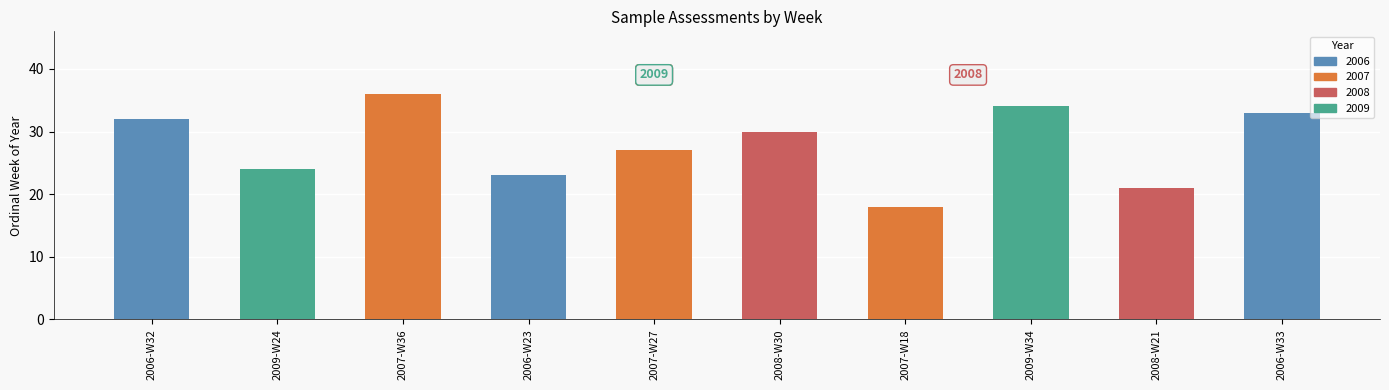

Reading right to left, extract all data points from this chart.

33	21	34	18	30	27	23	36	24	32